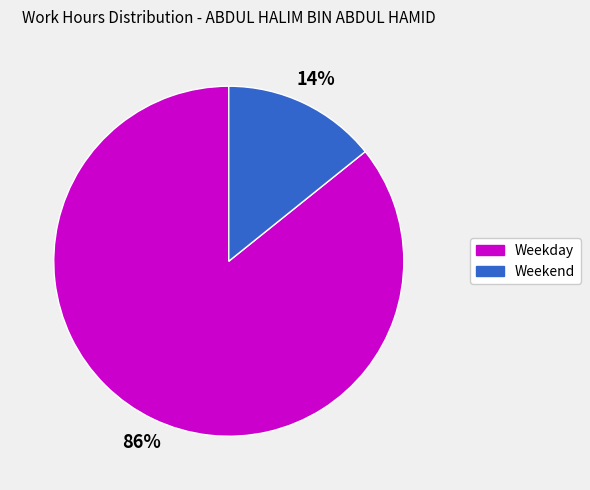

To the nearest percent, what is the difference between the largest and smallest slice percentages?

72%